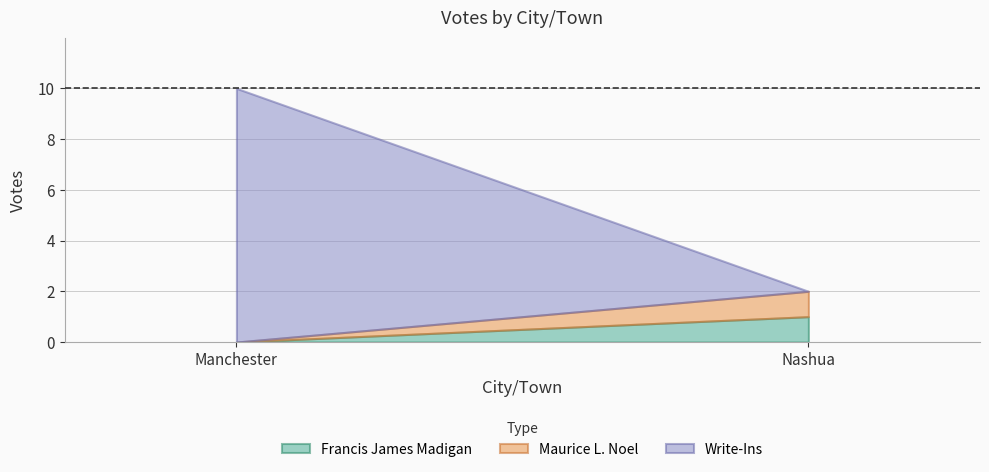

Which series has the widest spread of values?

Write-Ins